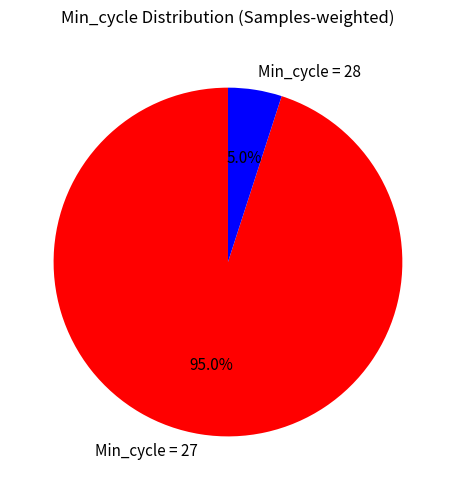

To the nearest percent, what is the average slice percentage?

50%